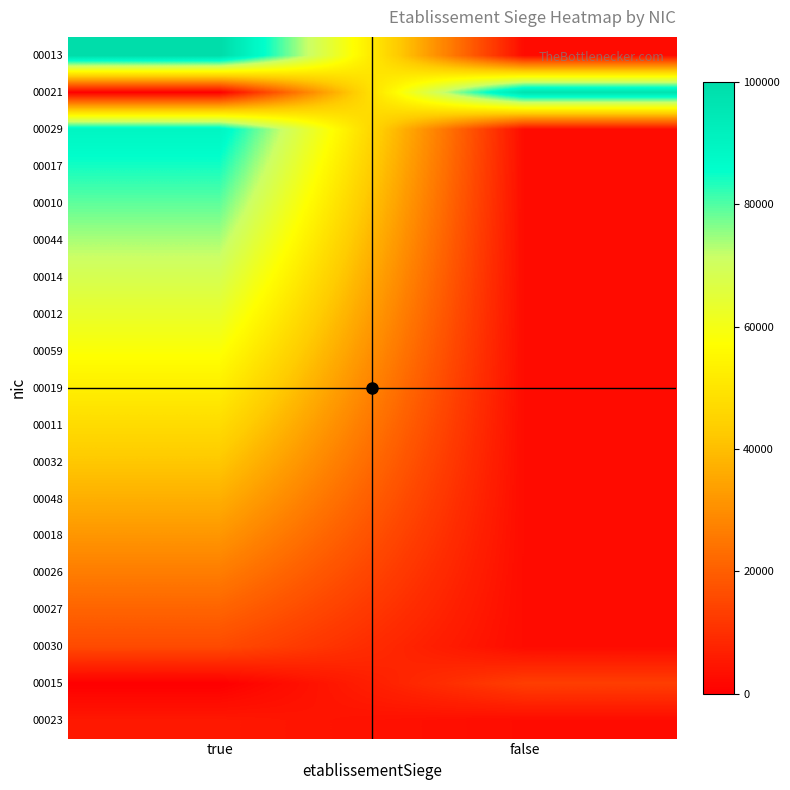

Which label corresponds to the largest value in the chart?

true